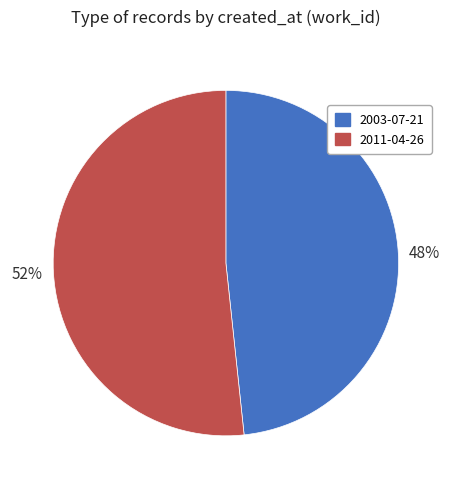

Which slice represents more than half of the pie?

2011-04-26